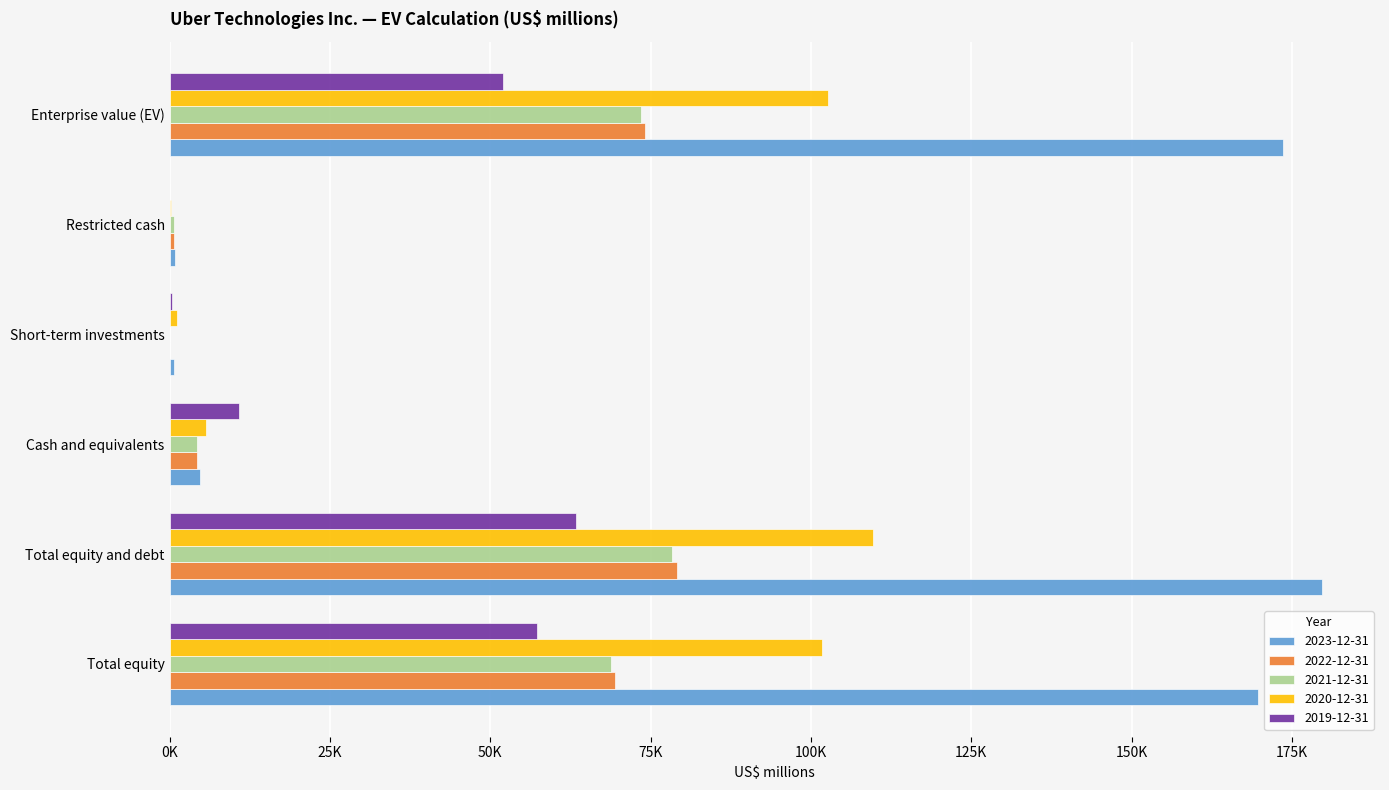

The value of 2023-12-31 at Cash and equivalents is 4680. True or false?

True